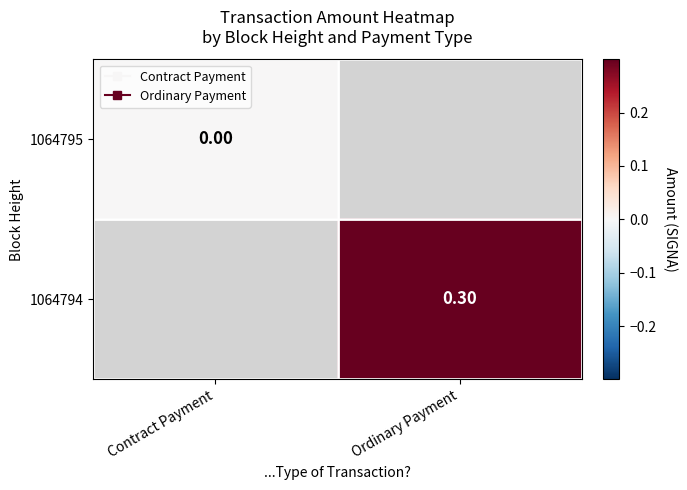

Which has a higher value, Contract Payment or Ordinary Payment?

Ordinary Payment